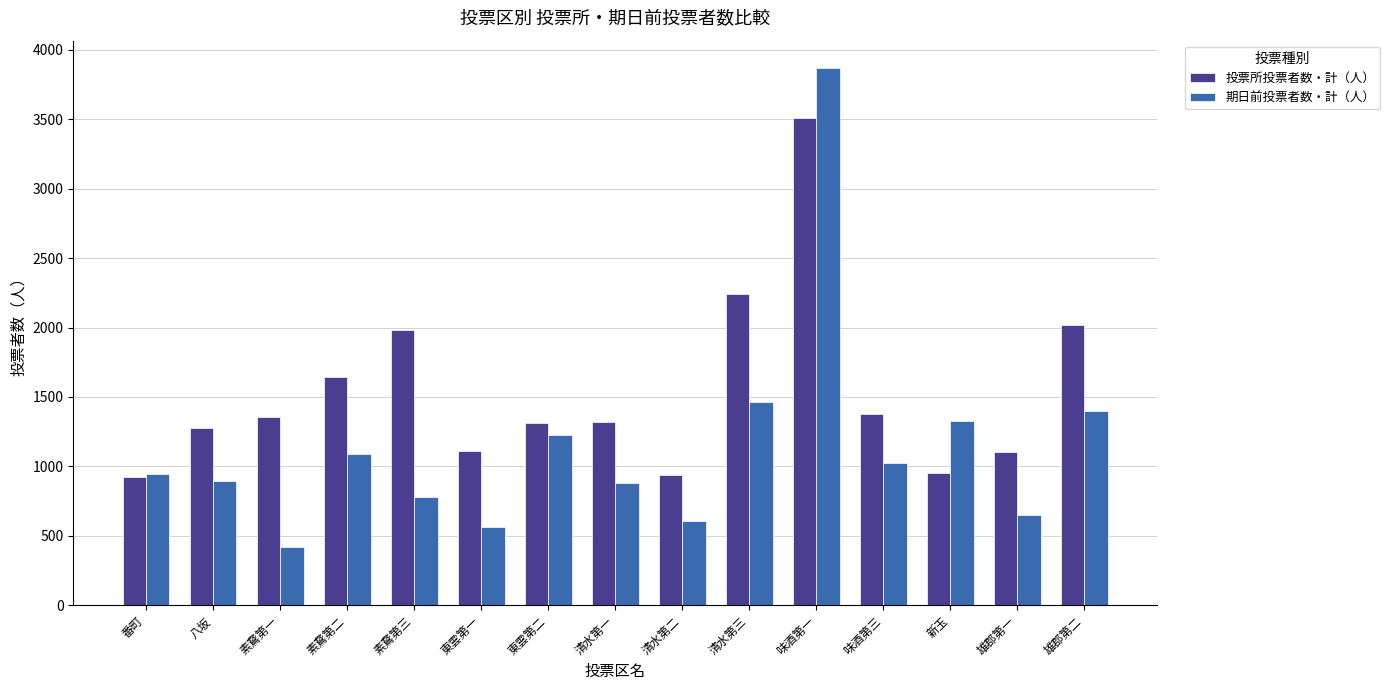

At which category does the chart reach its peak across all series?

味酒第一